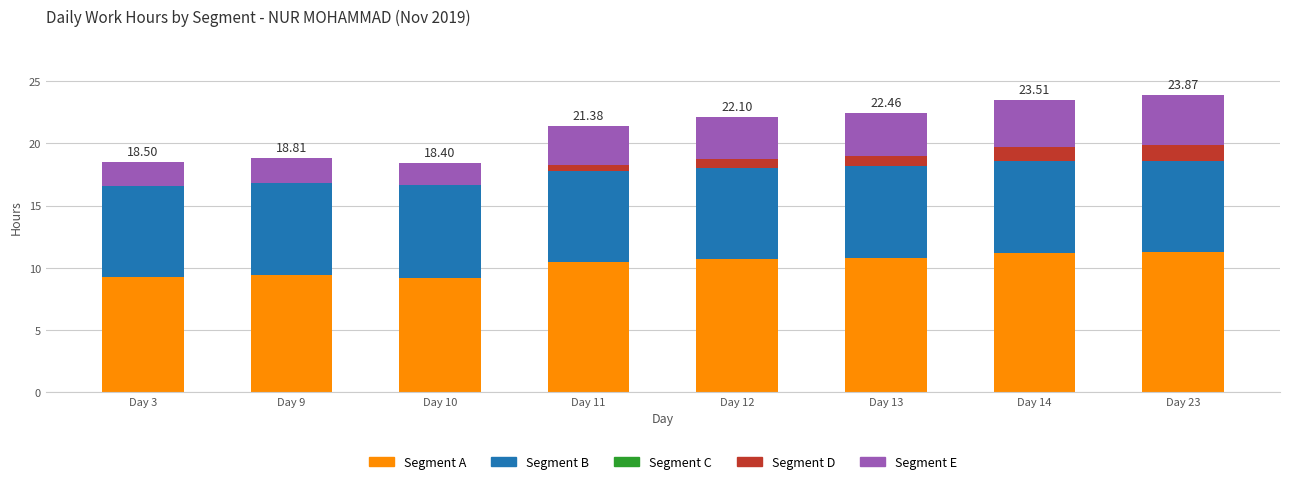

How many data points does each series have?

8